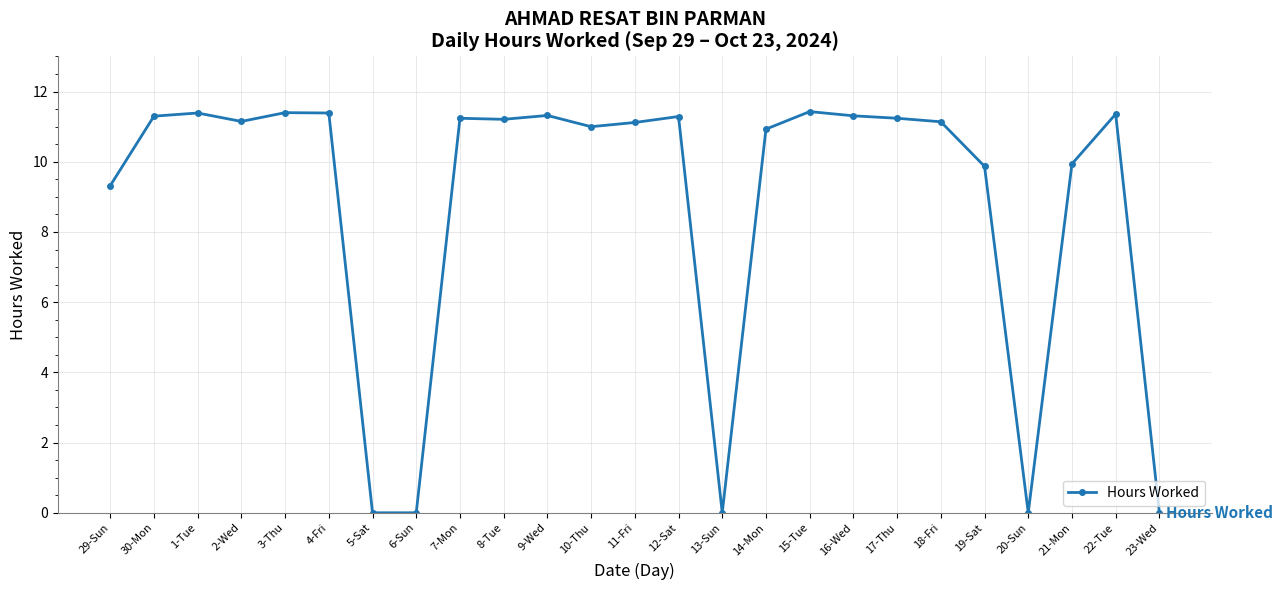

What position from the left is 29-Sun?

1